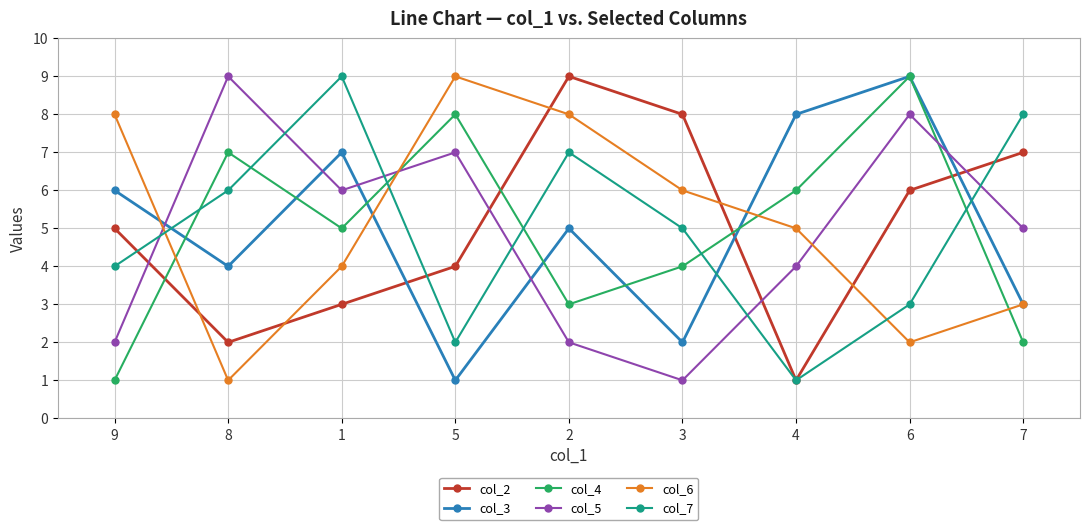

True or false: col_5 and col_4 intersect in this chart.

True